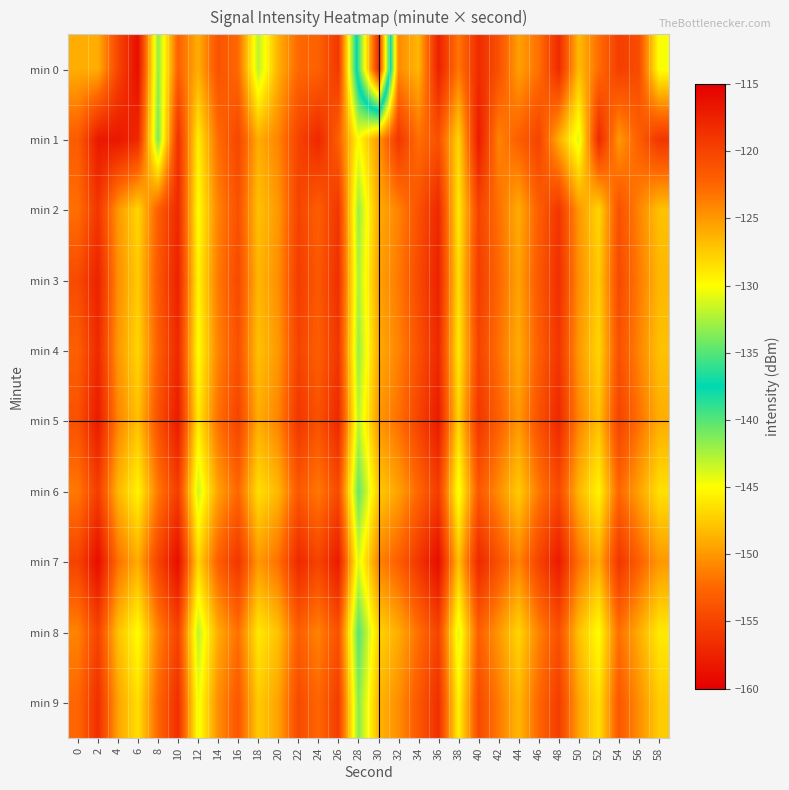

Count the number of data series in this chart.

10